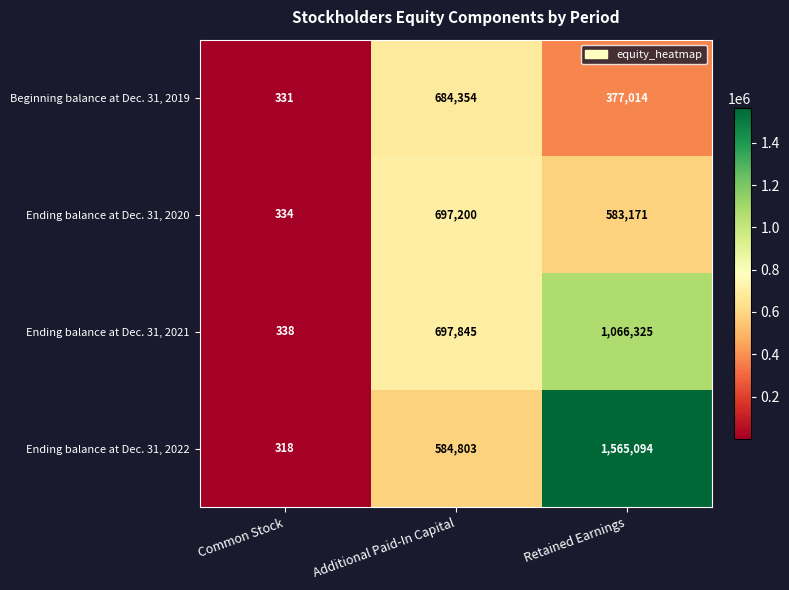

Where is Beginning balance at Dec. 31, 2019 nearest to the value 342342?

Retained Earnings